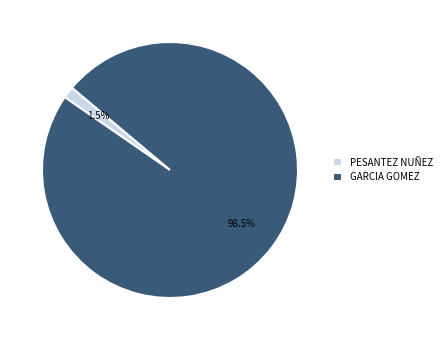

Which slice is the largest?

GARCIA GOMEZ